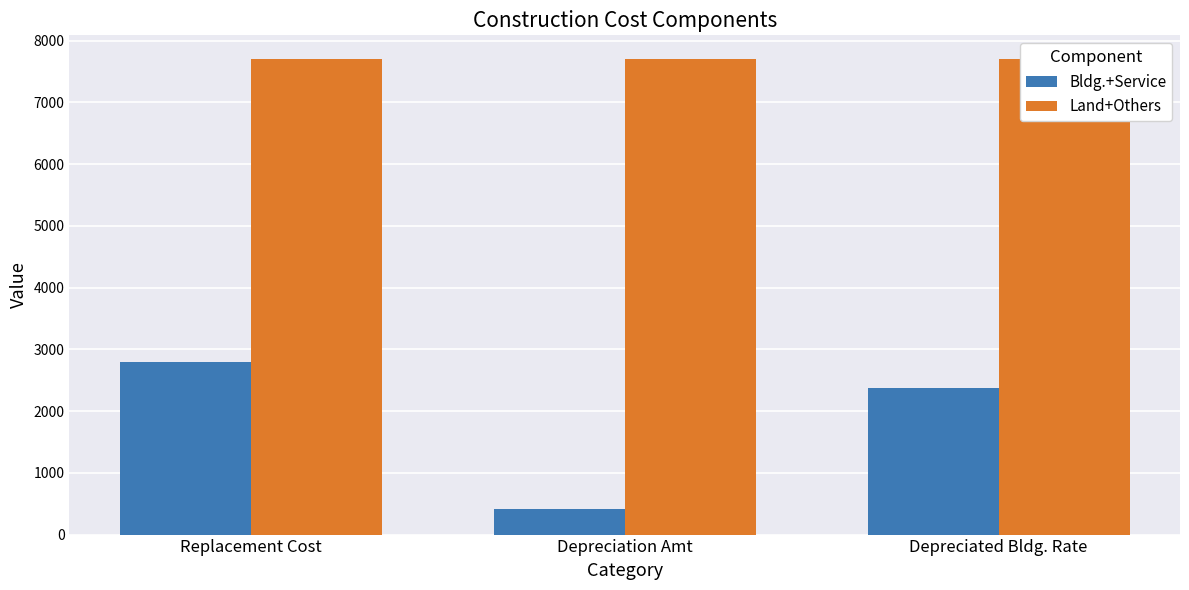

Which has a higher value, Replacement Cost or Depreciation Amt?

Replacement Cost